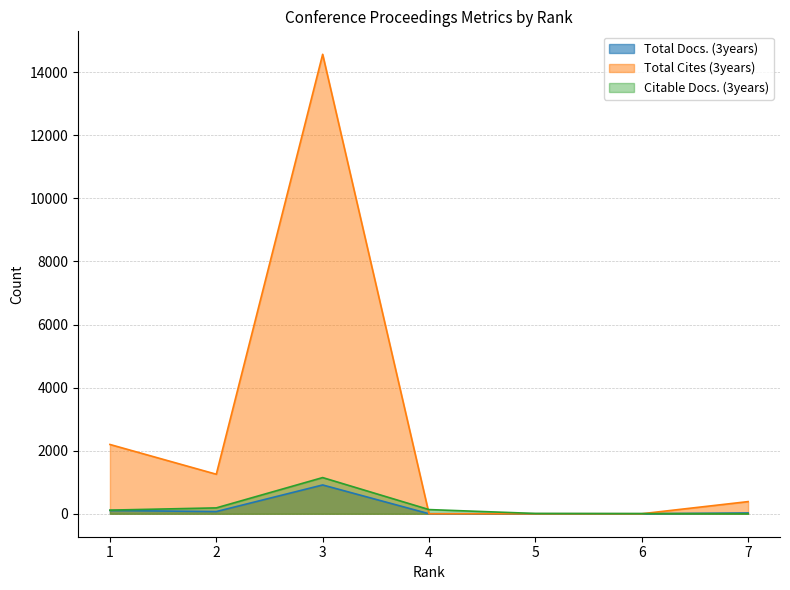

How many categories are shown in the chart?

7